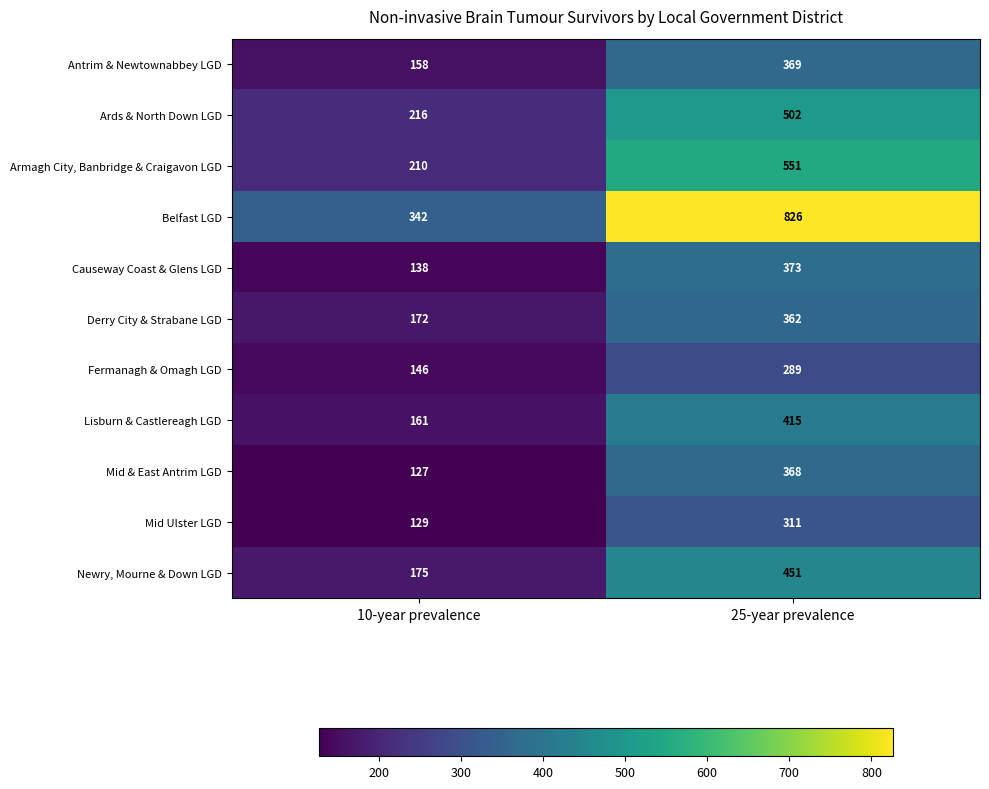

Count the number of data series in this chart.

11